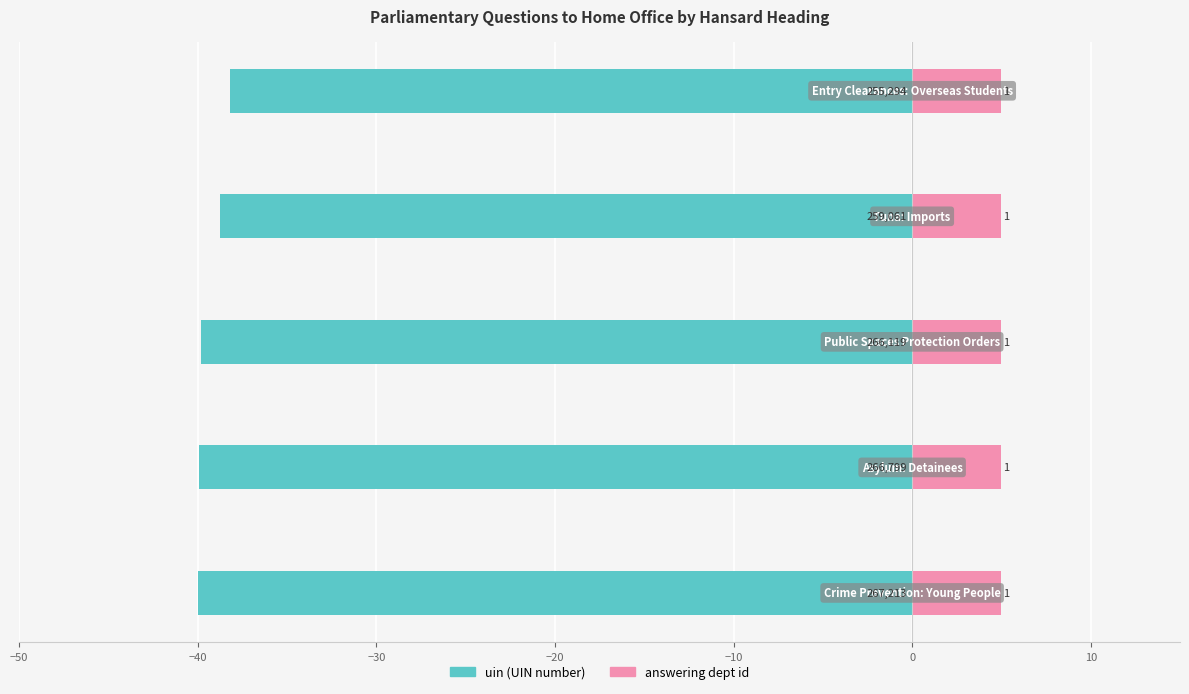

Rank the series by their average value, from highest to lowest.

answering dept id, uin (UIN number)